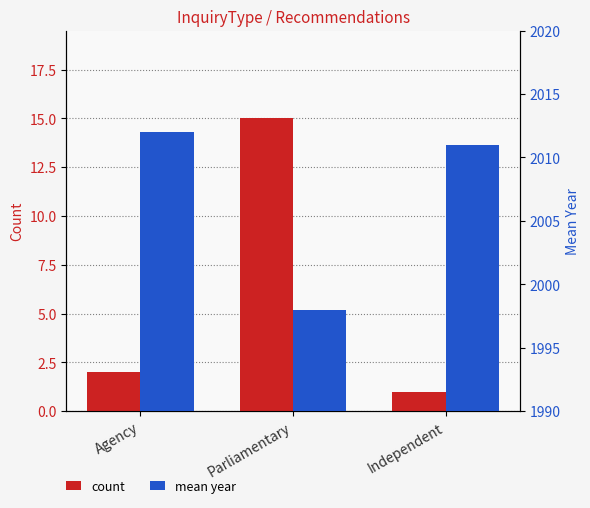

Reading left to right, list all the values displayed in this chart.

count: Agency=2	Parliamentary=15	Independent=1
mean year: Agency=2012	Parliamentary=1998	Independent=2011